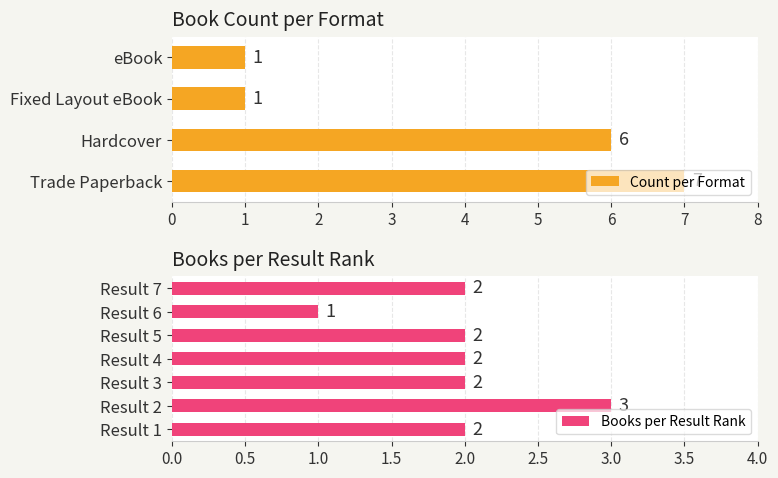

What is the sum of the Count per Format values at eBook and Trade Paperback?

8